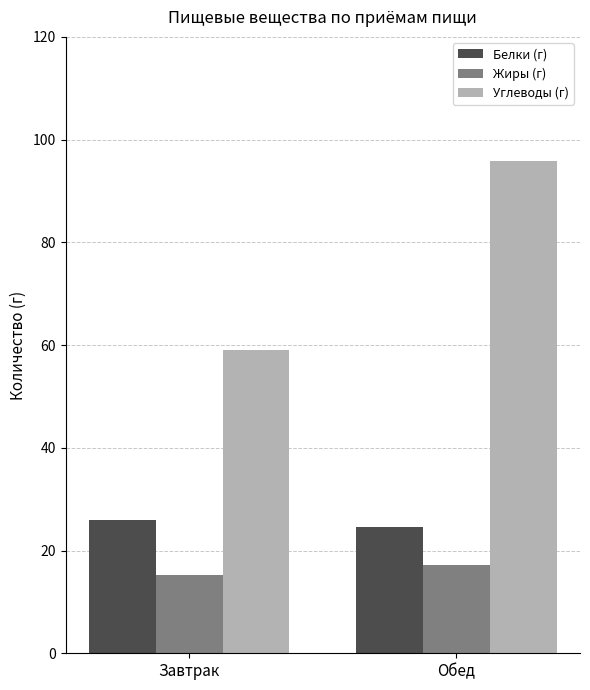

What is the average value of the Углеводы (г) series?

77.4